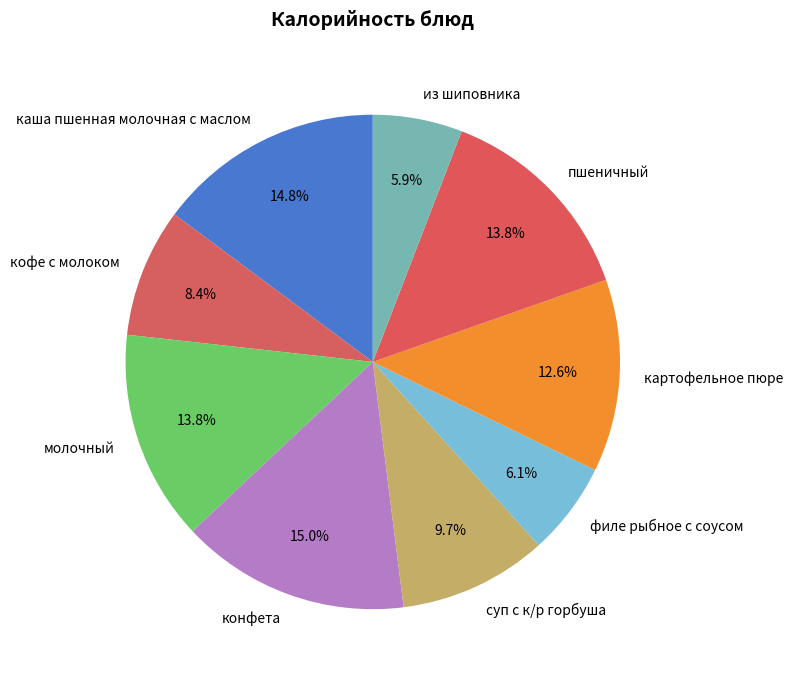

To the nearest percent, what is the average slice percentage?

11%